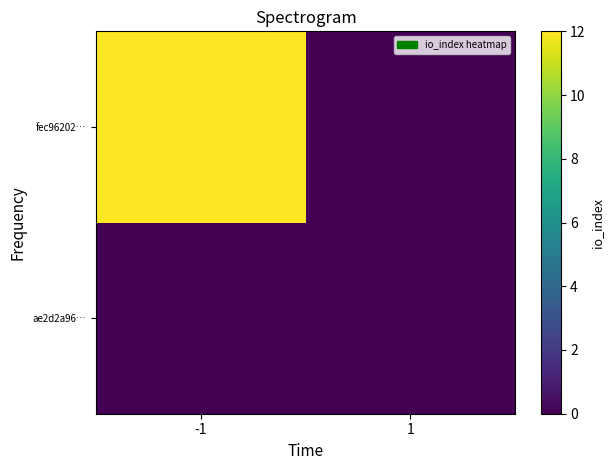

At -1, list the series in order from smallest to largest.

ae2d2a96…, fec96202…